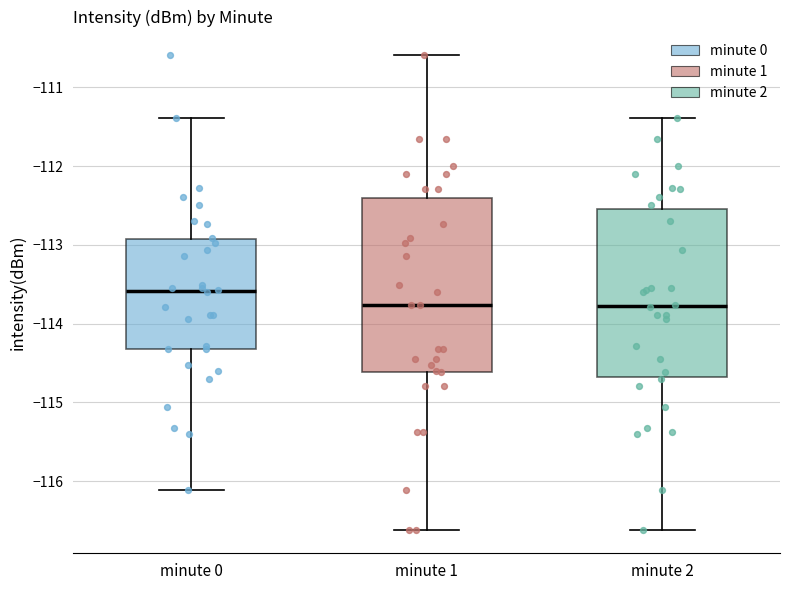

Reading left to right, transcribe this box plot: for each box, give where its median line is, the range the box spans, and where its two whiskers end, as read against the y-axis. The values are not printed on the chart, so give them approximately, as read against the axis.

minute 0: median -113.6, box -114.3 to -112.9, whiskers -116.1 to -111.4
minute 1: median -113.8, box -114.6 to -112.4, whiskers -116.6 to -110.6
minute 2: median -113.8, box -114.7 to -112.5, whiskers -116.6 to -111.4